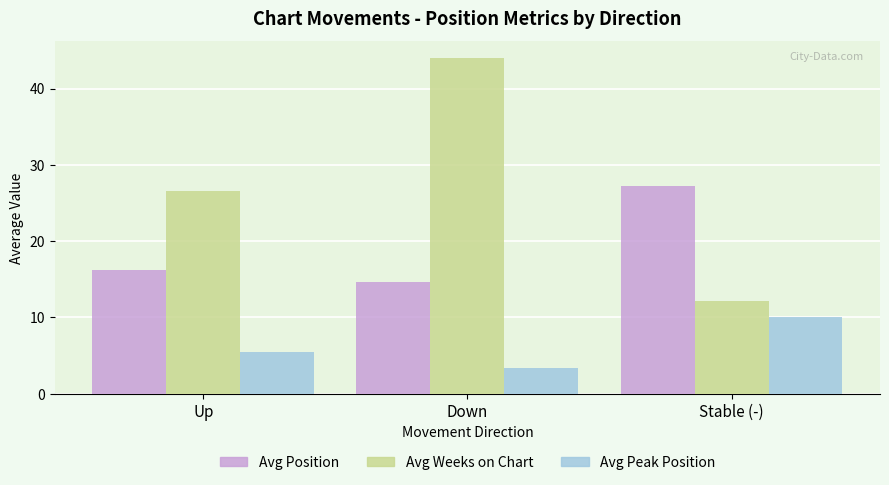

Which series changed the most between Up and Stable (-)?

Avg Weeks on Chart